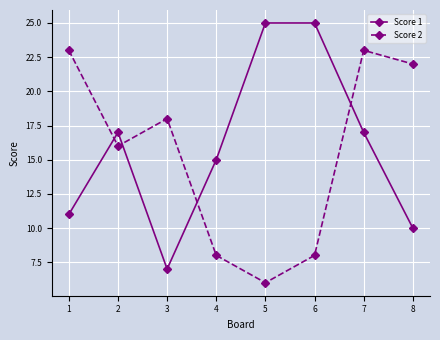

How many values in the Score 1 series are below 17?

4